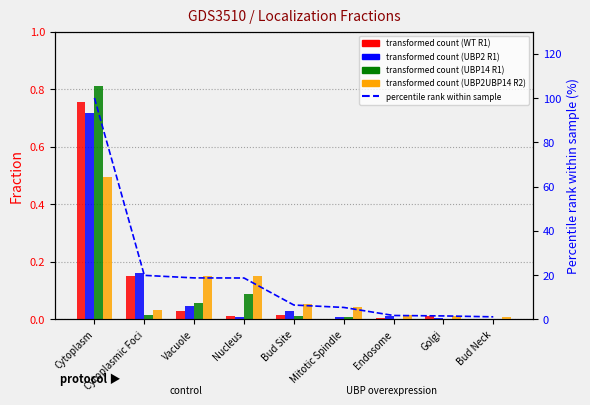

What is the average value of the UBP14 (R1) series?

0.1